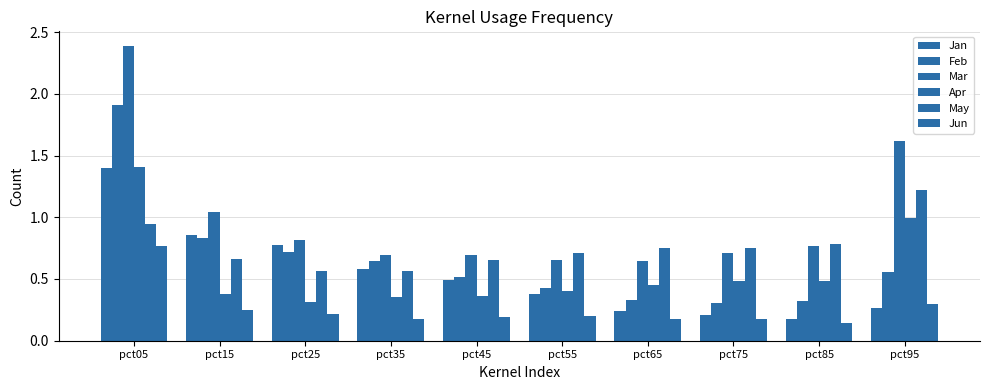

How many categories are shown in the chart?

10